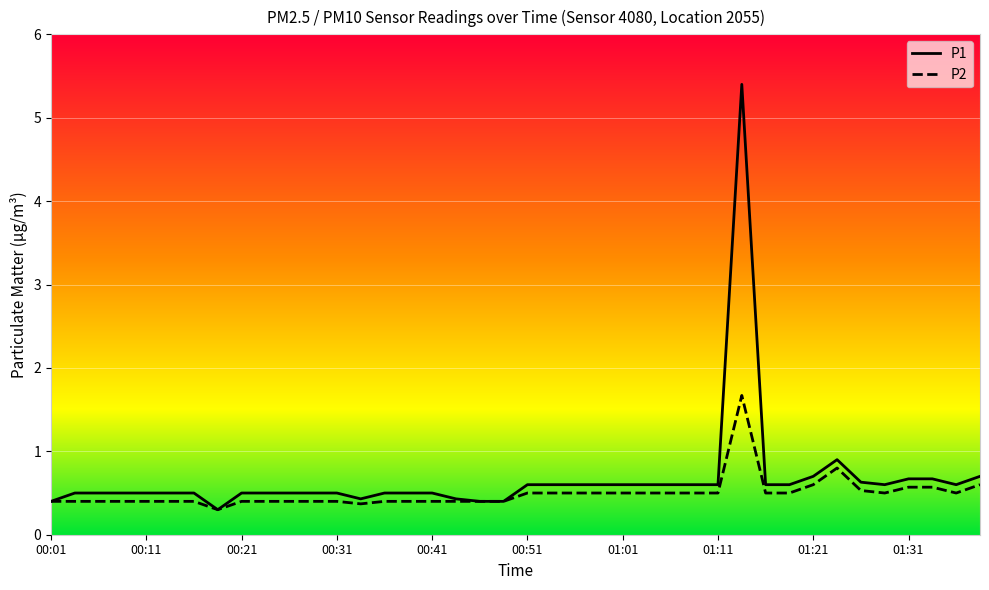

List the series in order of their peak value, highest first.

P1, P2